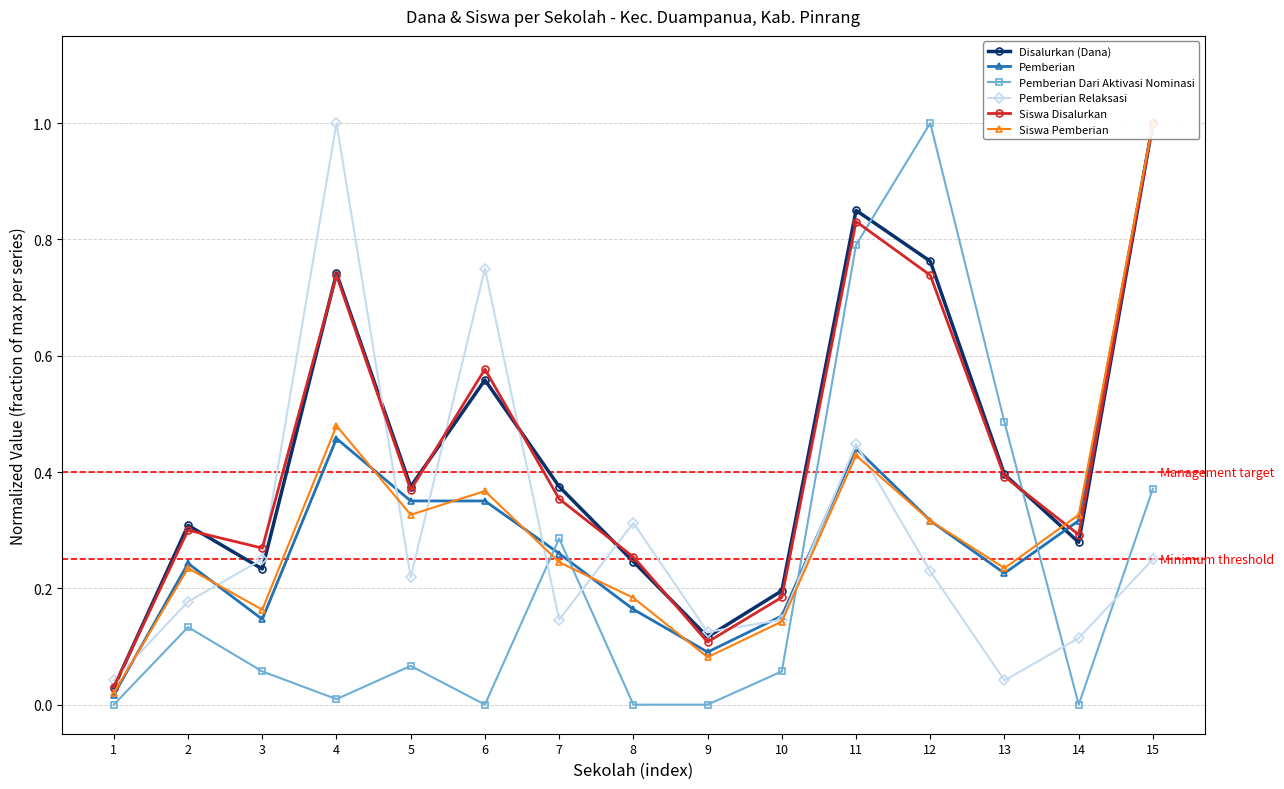

At how many categories does at least one series exceed 0?

15